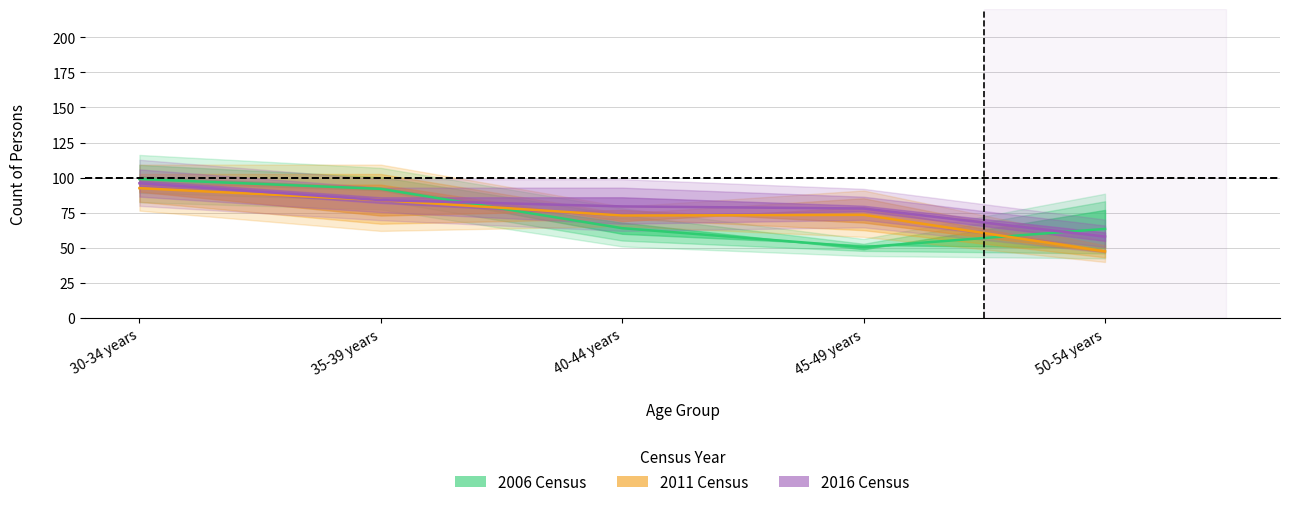

What is the approximate value of 2006 Census at 50-54 years?

63.5